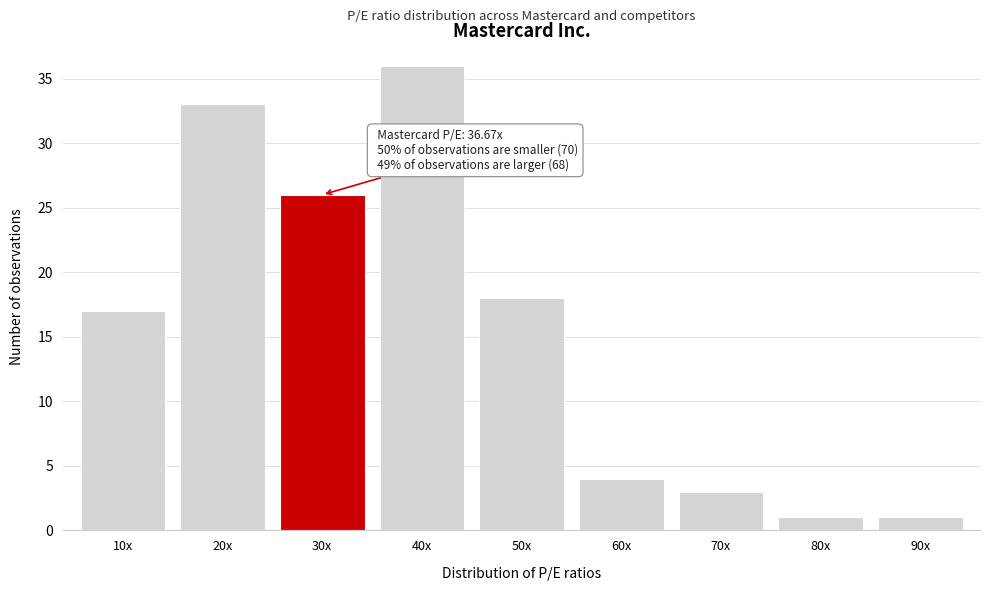

Reading right to left, what are all the values shown in this chart?

90x=1	80x=1	70x=3	60x=4	50x=18	40x=36	30x=26	20x=33	10x=17